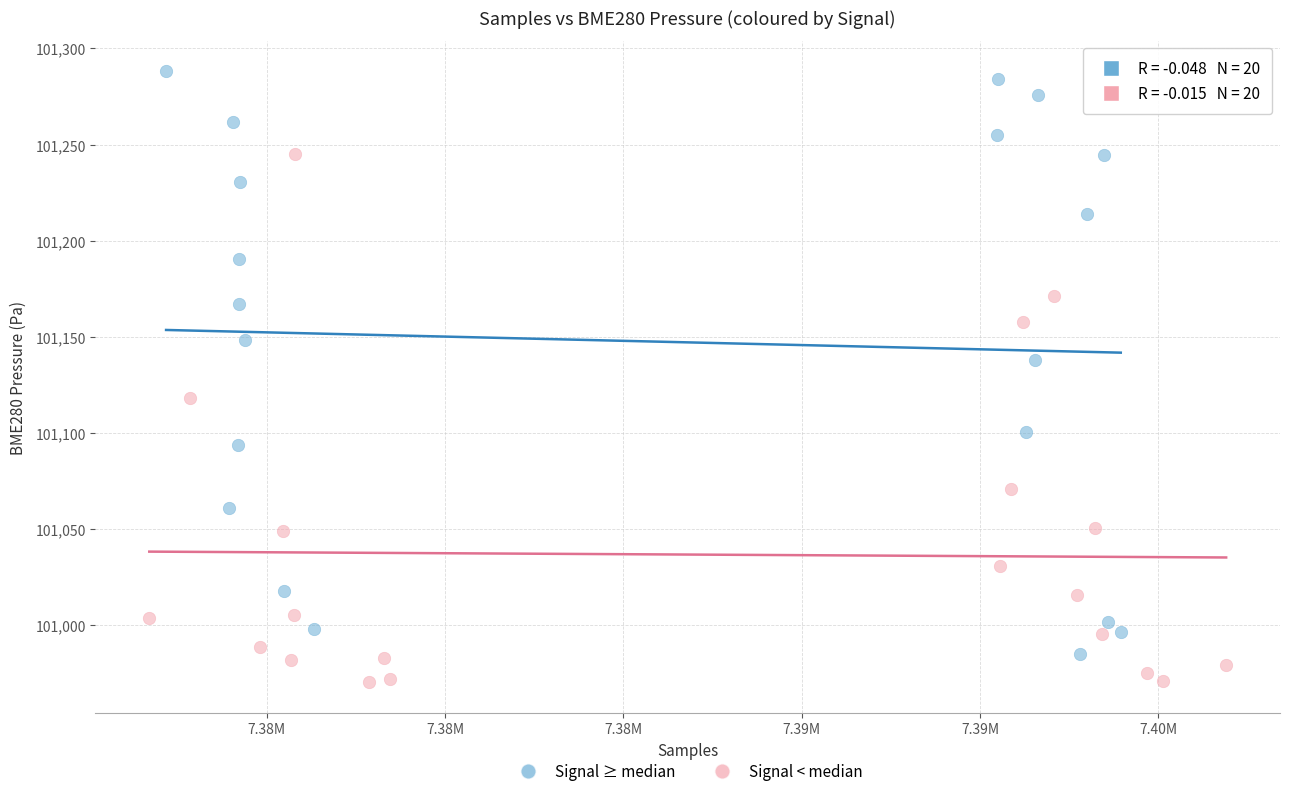

What are all the series names shown in the legend?

Signal ≥ median, Signal < median